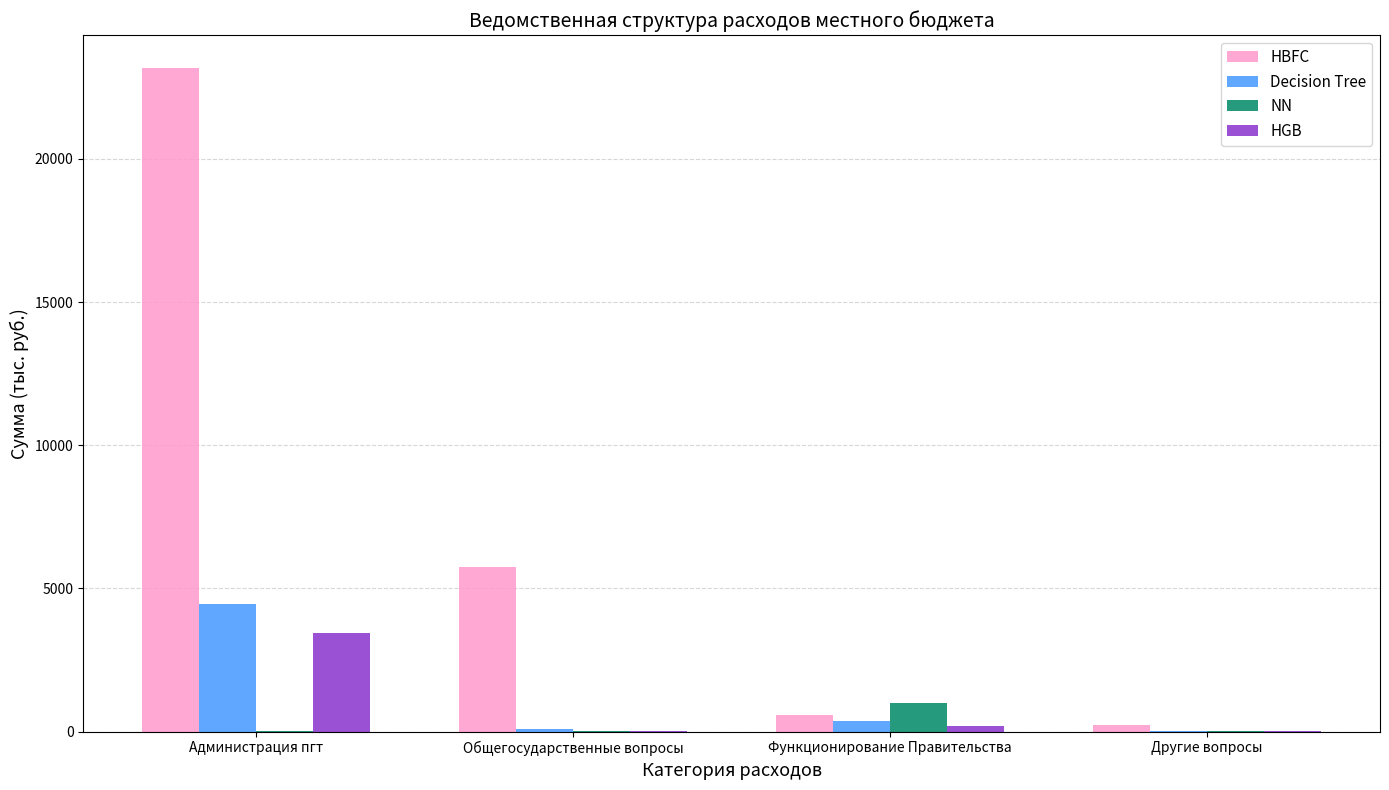

What is the highest value of the HGB series?

3432.1